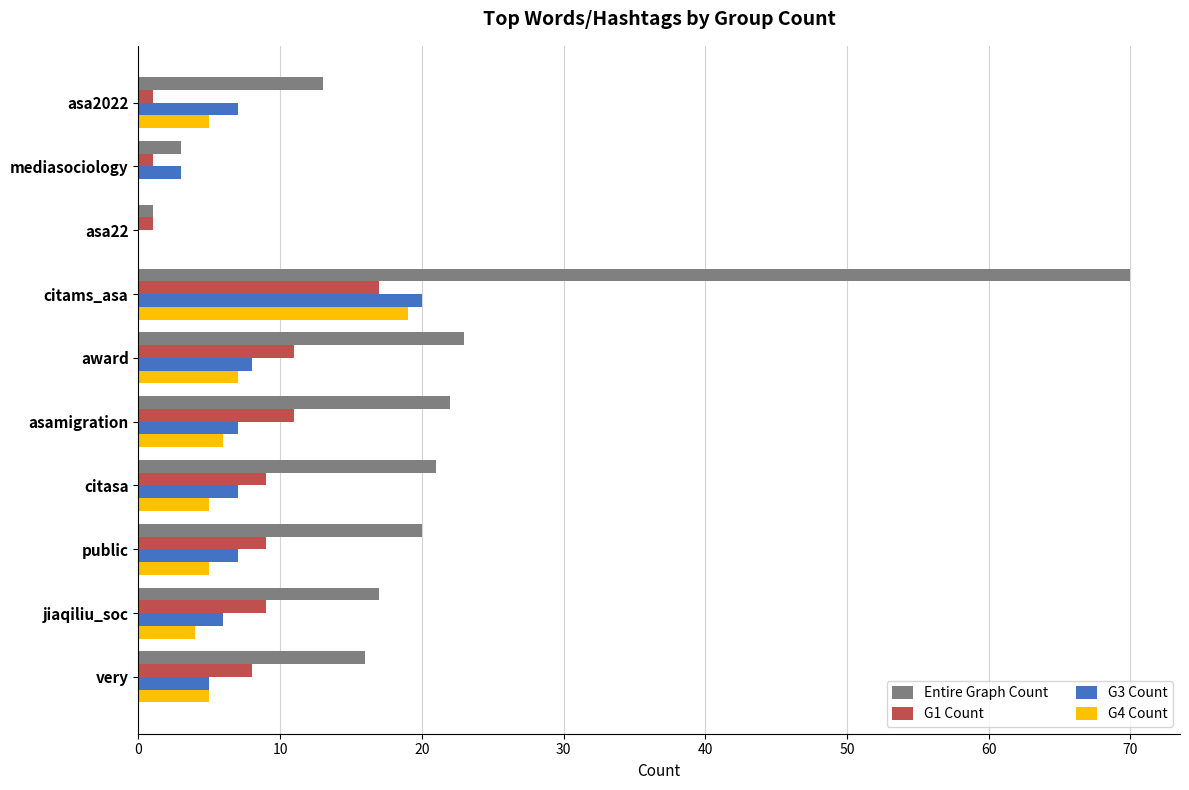

Which series changed the most between citams_asa and jiaqiliu_soc?

Entire Graph Count